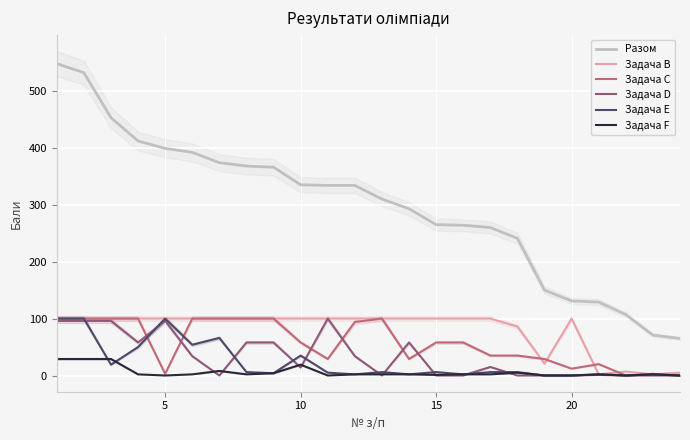

True or false: Разом and Задача C cross at least once.

False